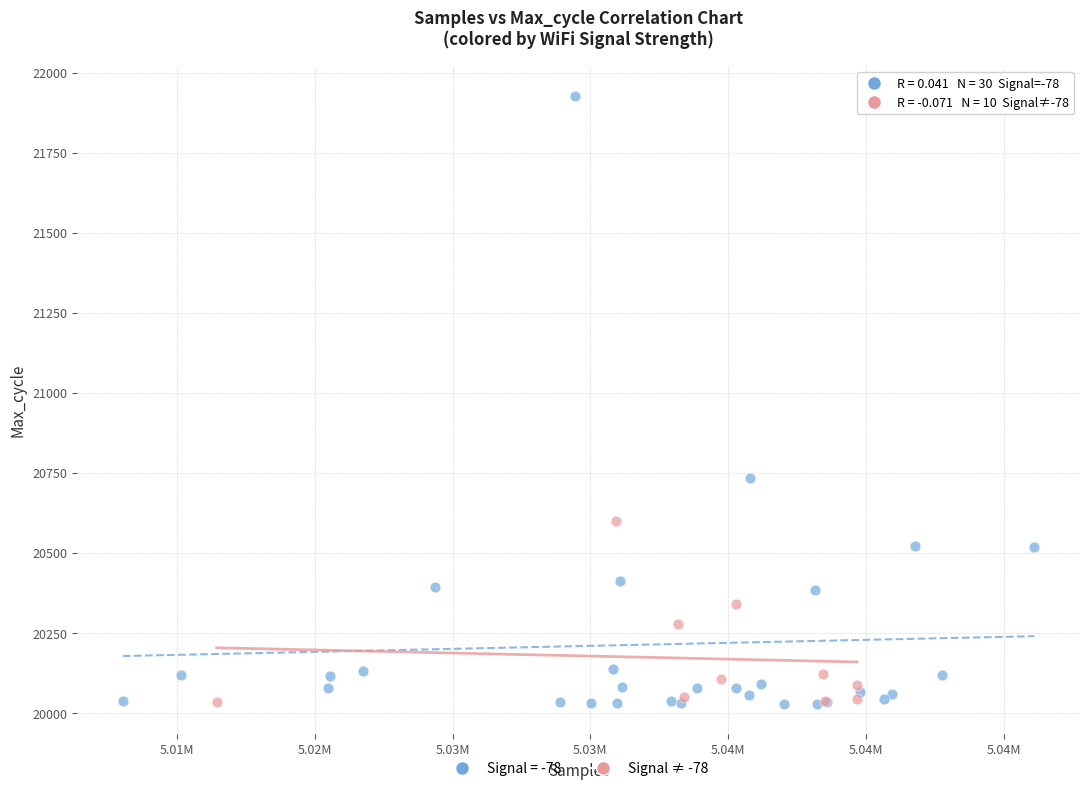

Which series reaches the maximum Y coordinate?

Signal = -78